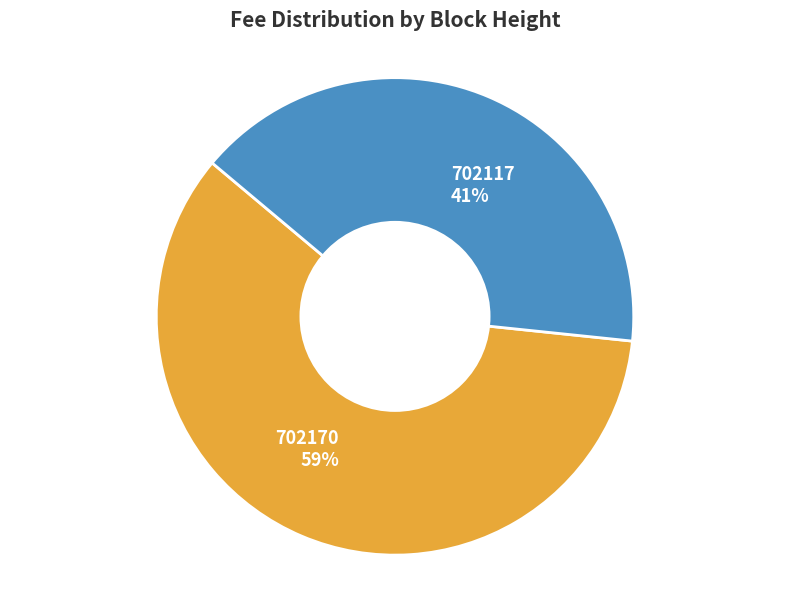

Is the sum of 702170 and 702117 greater than half?

Yes